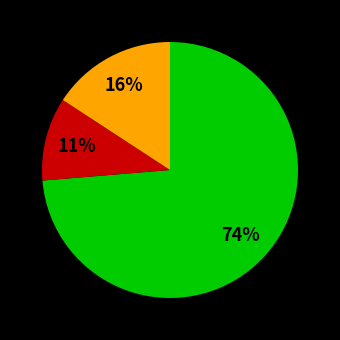

Does any single category account for the majority?

Yes